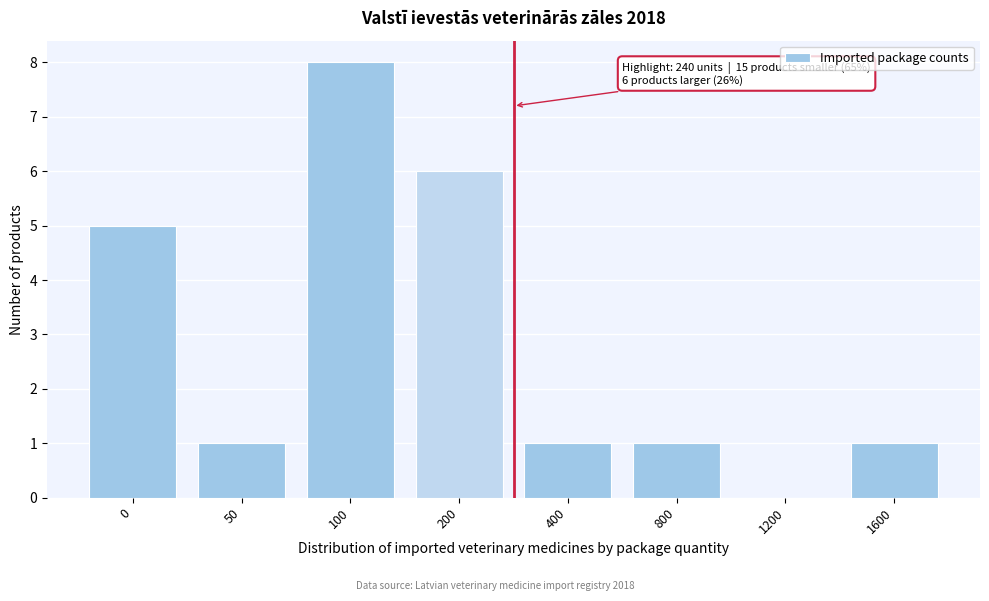

Reading left to right, transcribe all the data shown in this chart.

0=5	50=1	100=8	200=6	400=1	800=1	1200=0	1600=1